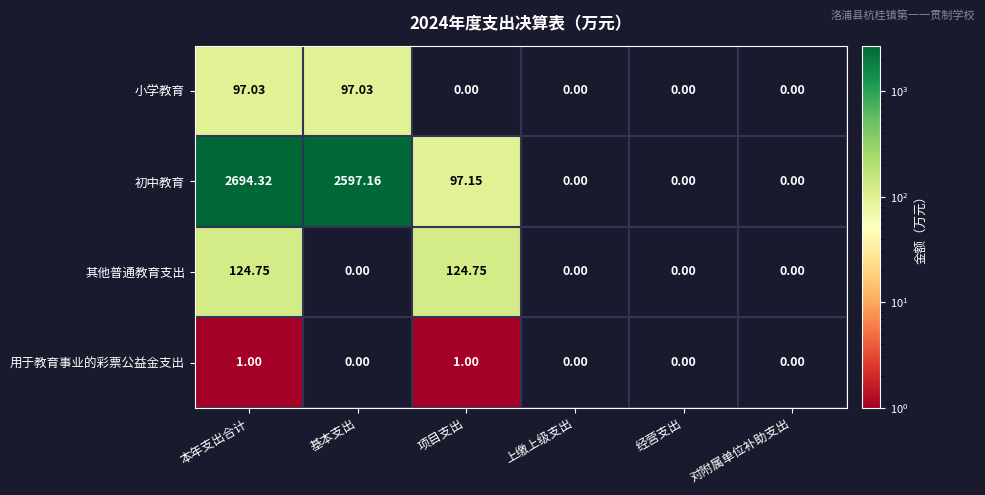

Between 本年支出合计 and 项目支出, which series saw the biggest shift?

初中教育